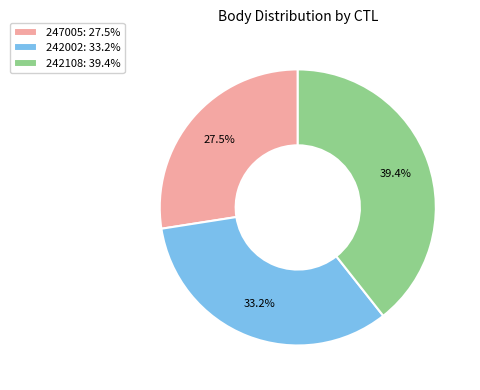

Is 242002 the majority of the pie?

No